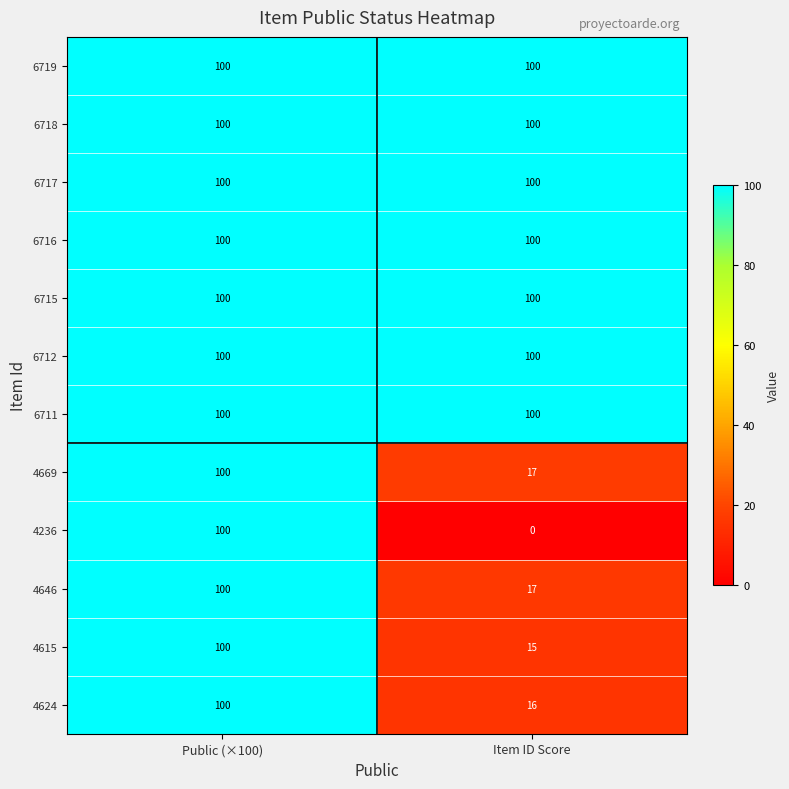

True or false: 6711 has a value of 32 at Public (×100).

False